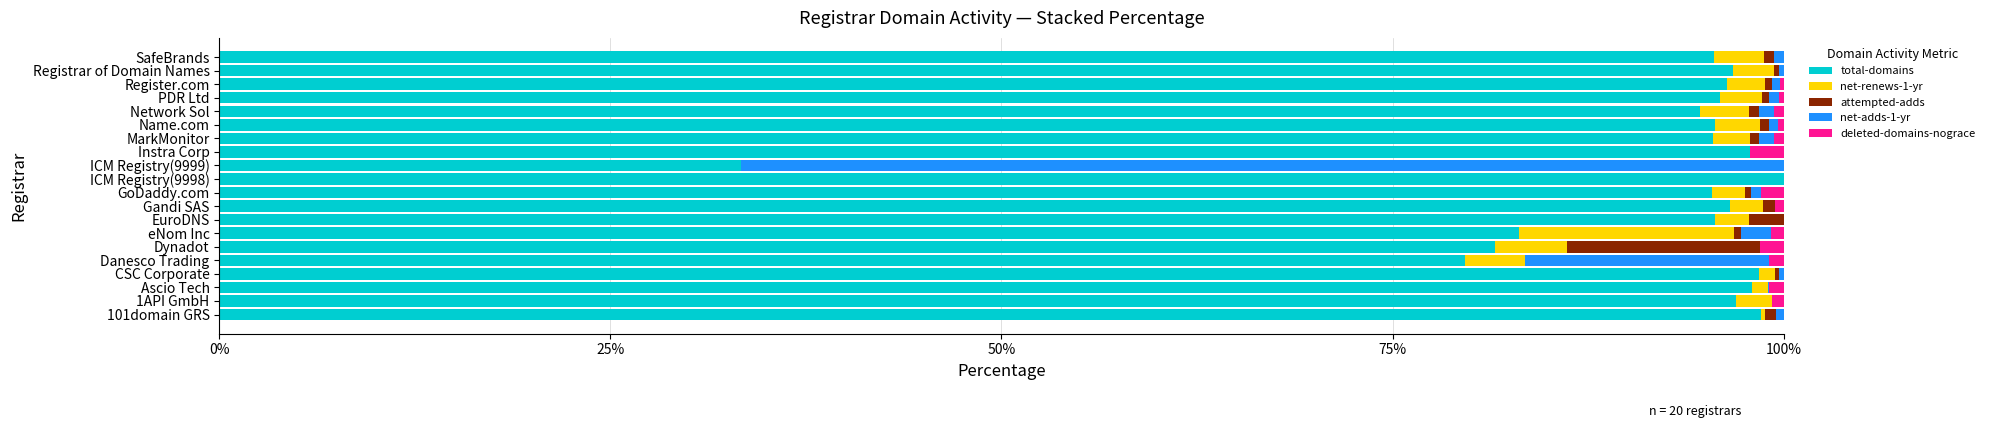

Count the number of data series in this chart.

5